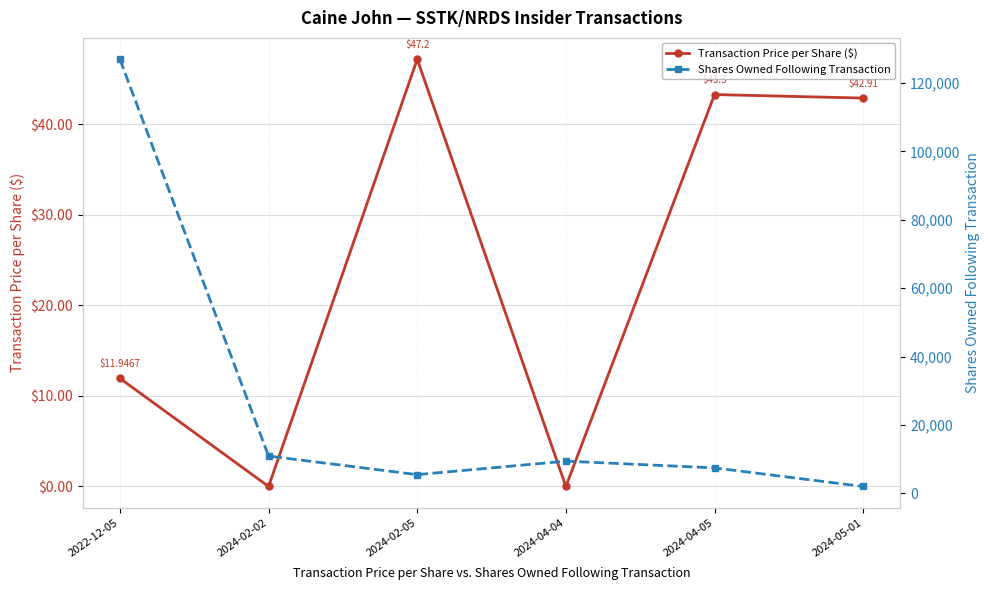

Reading left to right, extract all data points from this chart.

Transaction Price per Share ($): 11.9	0.0	47.2	0.0	43.3	42.9
Shares Owned Following Transaction: 126973.0	10879.0	5439.0	9387.0	7413.0	1974.0